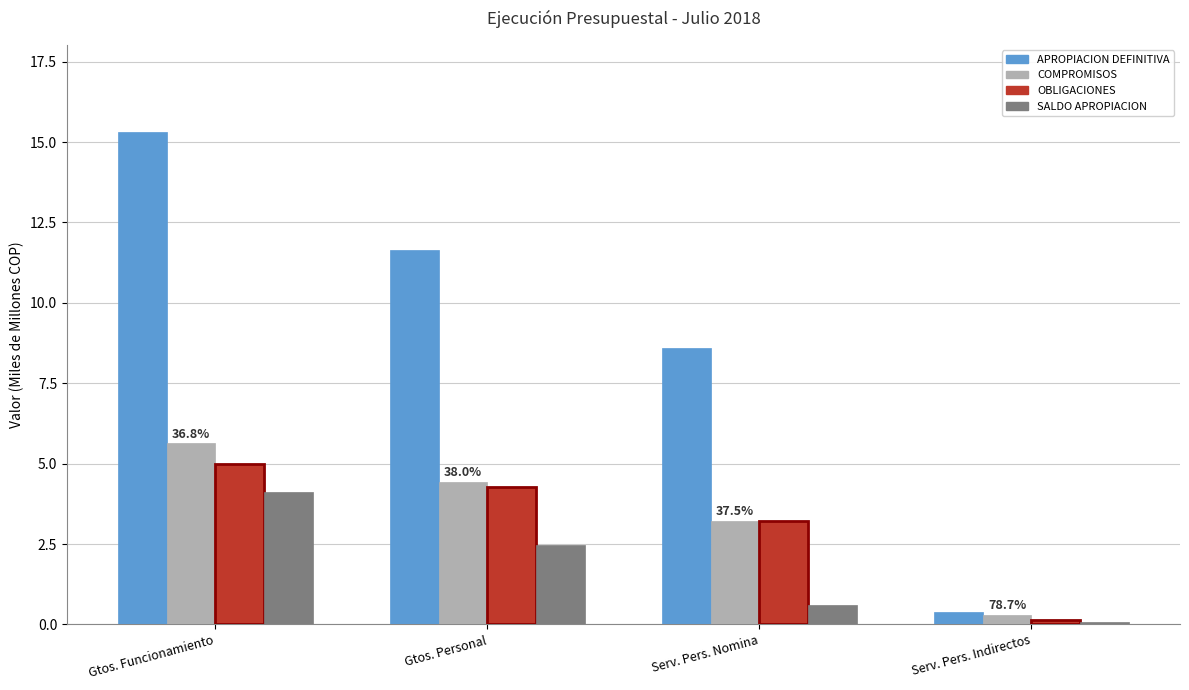

What is the smallest value displayed?

0.1